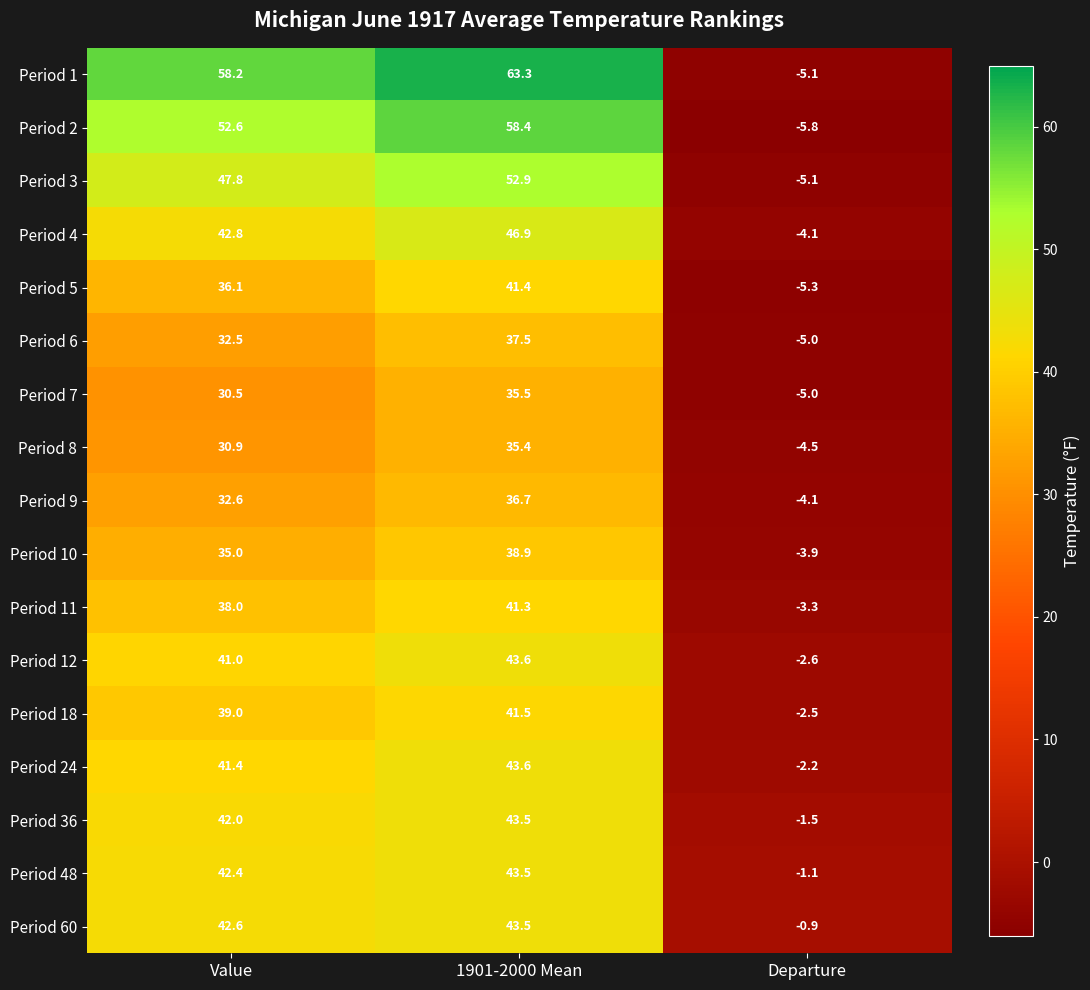

What is the total value across all series at 1901-2000 Mean?

747.4